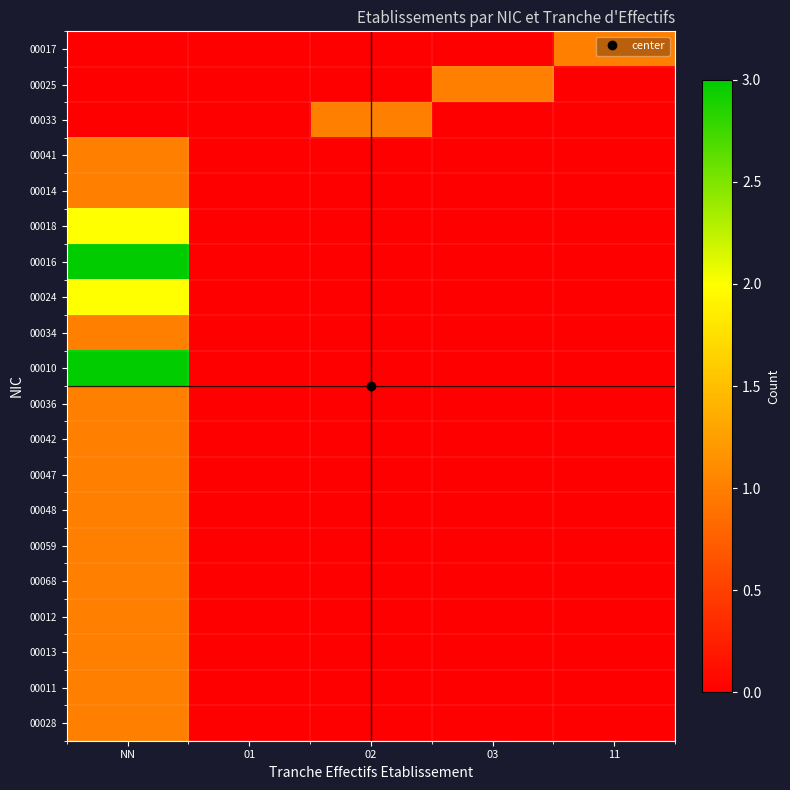

Reading left to right, extract all data points from this chart.

00017: NN=0	01=0	02=0	03=0	11=1
00025: NN=0	01=0	02=0	03=1	11=0
00033: NN=0	01=0	02=1	03=0	11=0
00041: NN=1	01=0	02=0	03=0	11=0
00014: NN=1	01=0	02=0	03=0	11=0
00018: NN=2	01=0	02=0	03=0	11=0
00016: NN=3	01=0	02=0	03=0	11=0
00024: NN=2	01=0	02=0	03=0	11=0
00034: NN=1	01=0	02=0	03=0	11=0
00010: NN=3	01=0	02=0	03=0	11=0
00036: NN=1	01=0	02=0	03=0	11=0
00042: NN=1	01=0	02=0	03=0	11=0
00047: NN=1	01=0	02=0	03=0	11=0
00048: NN=1	01=0	02=0	03=0	11=0
00059: NN=1	01=0	02=0	03=0	11=0
00068: NN=1	01=0	02=0	03=0	11=0
00012: NN=1	01=0	02=0	03=0	11=0
00013: NN=1	01=0	02=0	03=0	11=0
00011: NN=1	01=0	02=0	03=0	11=0
00028: NN=1	01=0	02=0	03=0	11=0